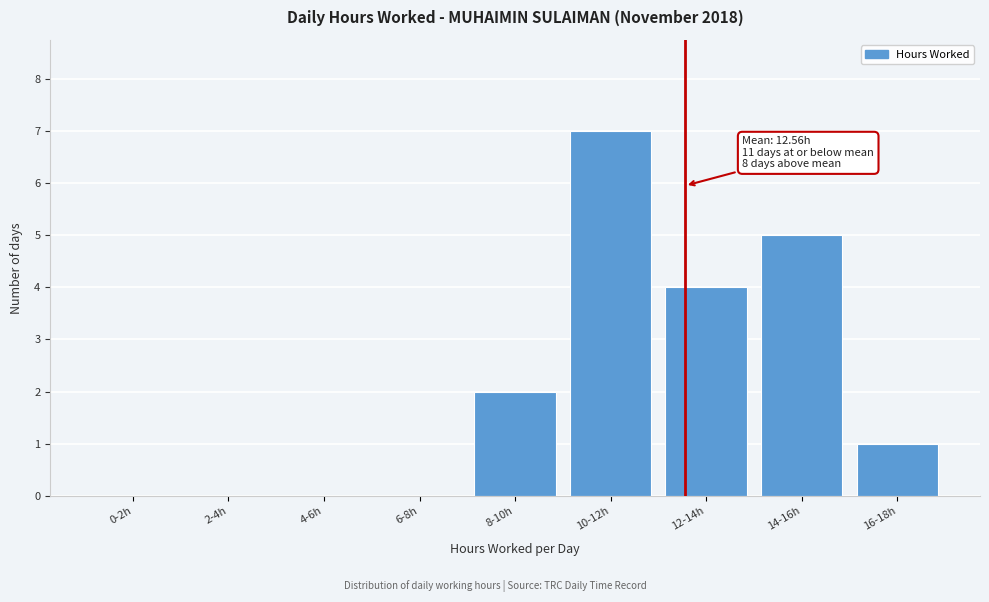

Reading right to left, extract all data points from this chart.

16-18h=1	14-16h=5	12-14h=4	10-12h=7	8-10h=2	6-8h=0	4-6h=0	2-4h=0	0-2h=0